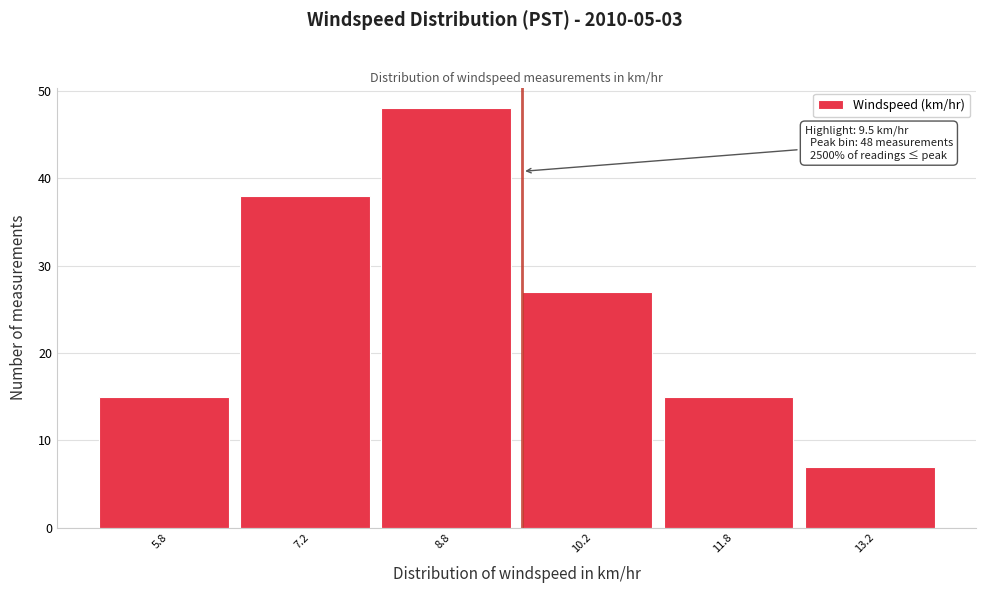

Reading right to left, transcribe all the data shown in this chart.

13.2=7	11.8=15	10.2=27	8.8=48	7.2=38	5.8=15